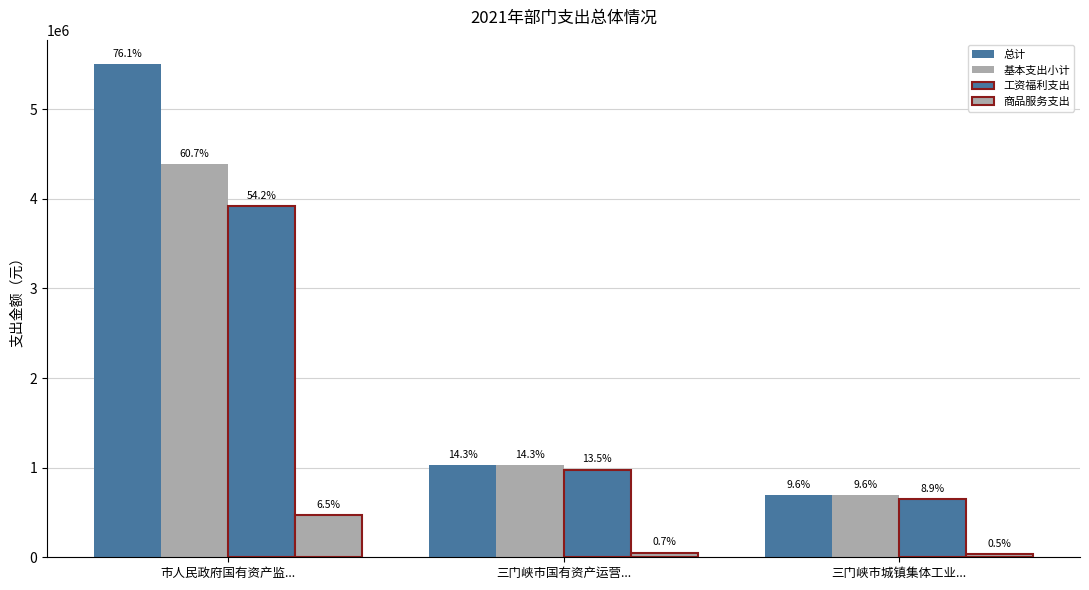

What is the difference between the highest and lowest values at 三门峡市城镇集体工业...?

659281